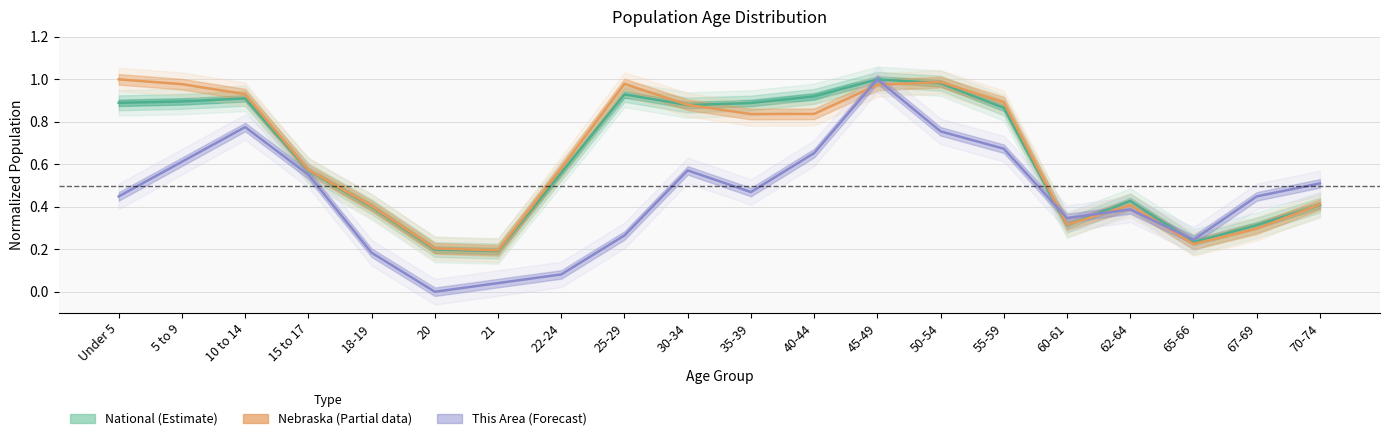

What are all the series names shown in the legend?

This Area, Nebraska, National